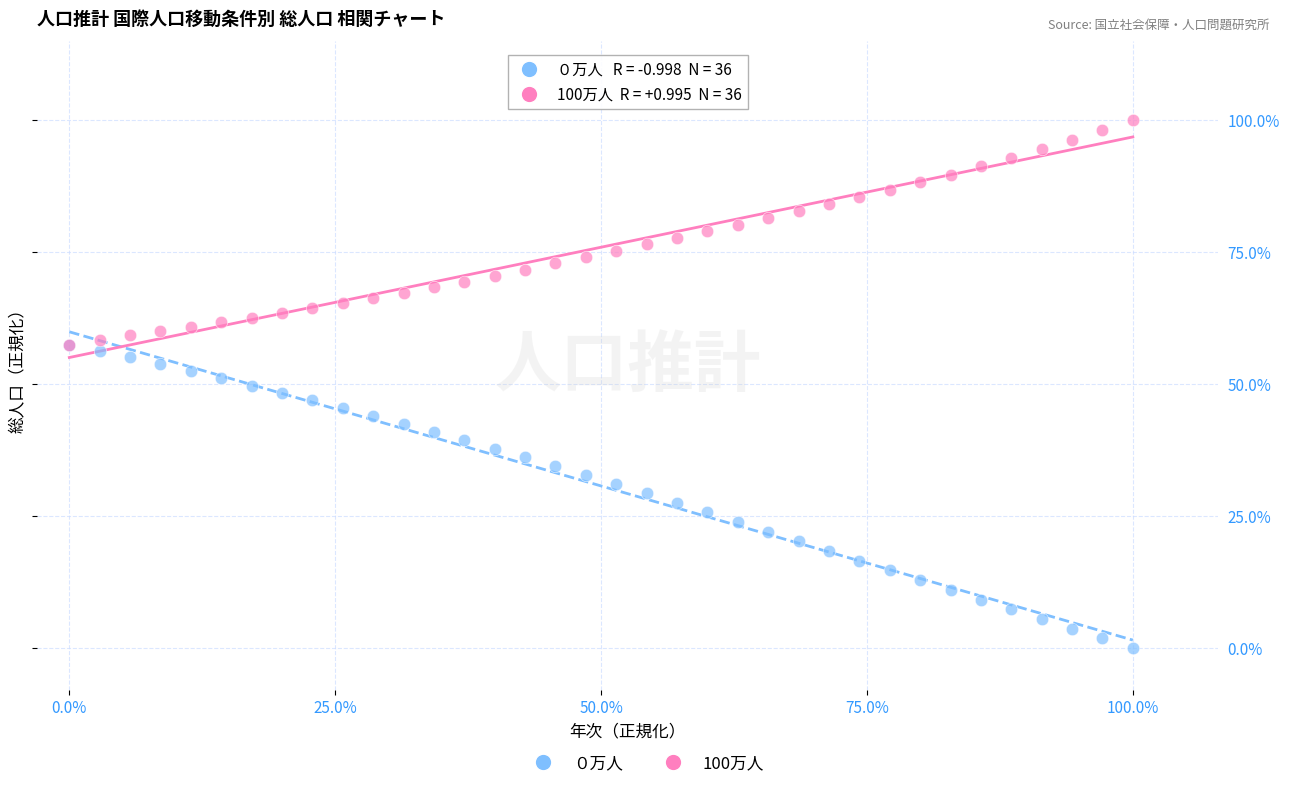

Which series reaches the maximum Y coordinate?

100万人